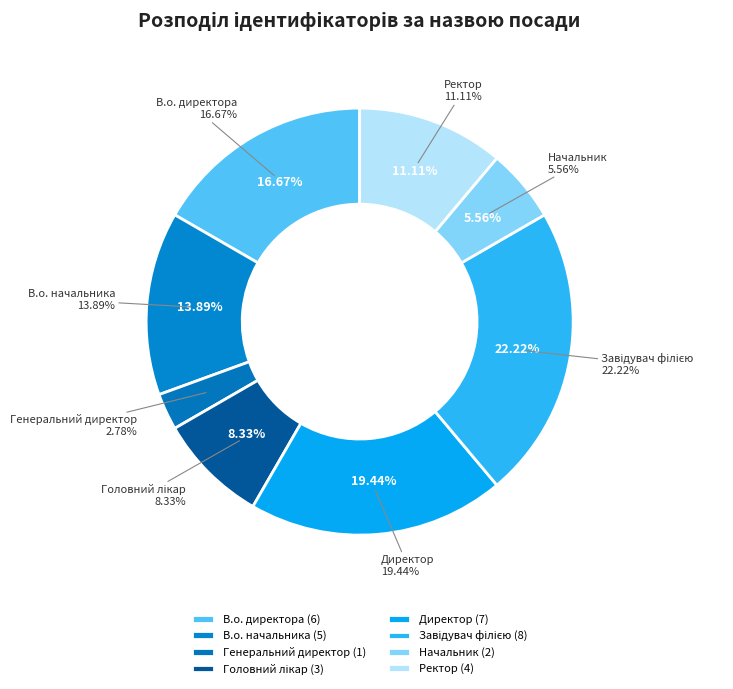

How many slices are in this pie chart?

8